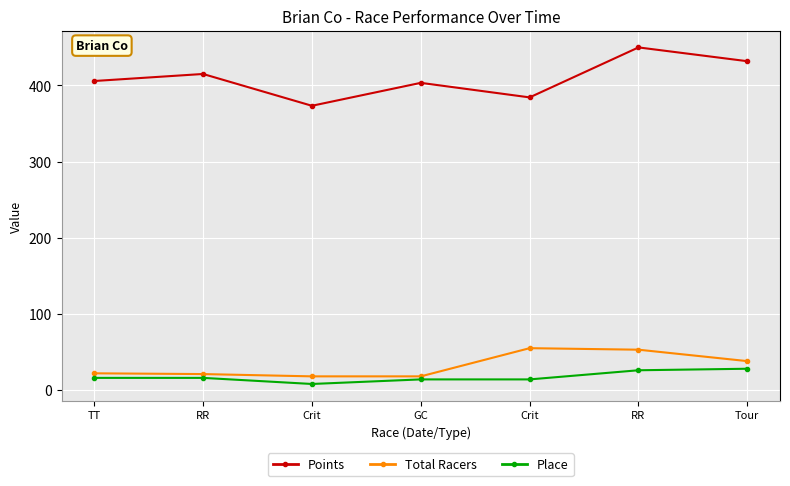

In Points, how many points are lower than both neighbors (excluding endpoints)?

2